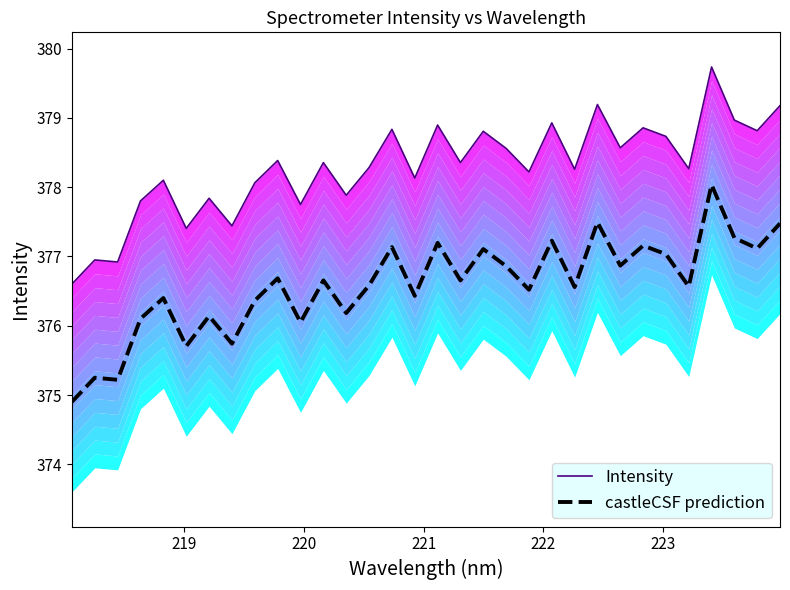

List the series in order of their overall mean, lowest first.

castleCSF prediction, Intensity